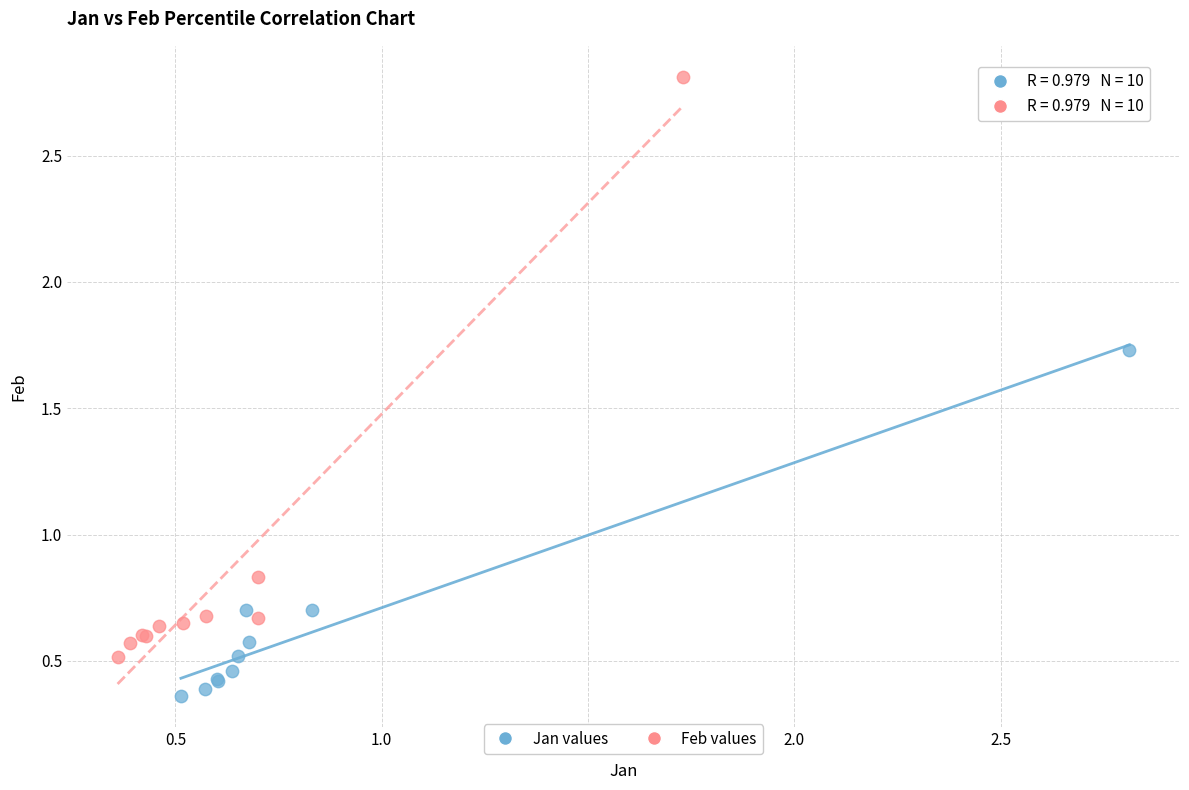

Which series reaches the minimum Y coordinate?

Jan values